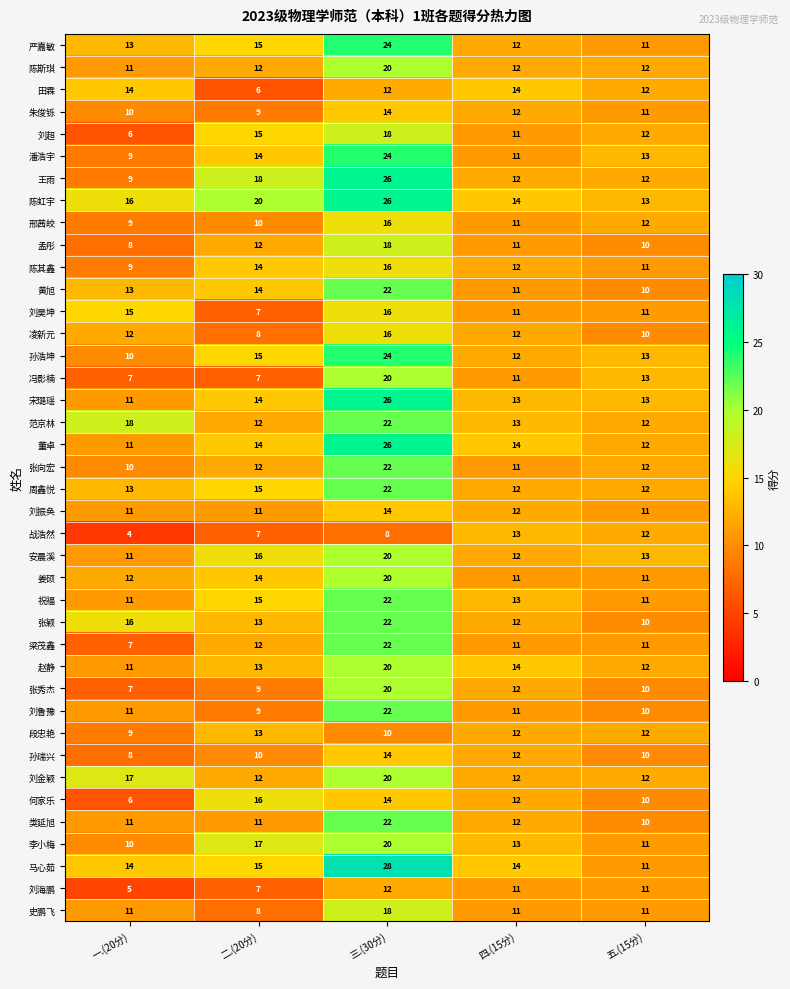

Count the number of data series in this chart.

40